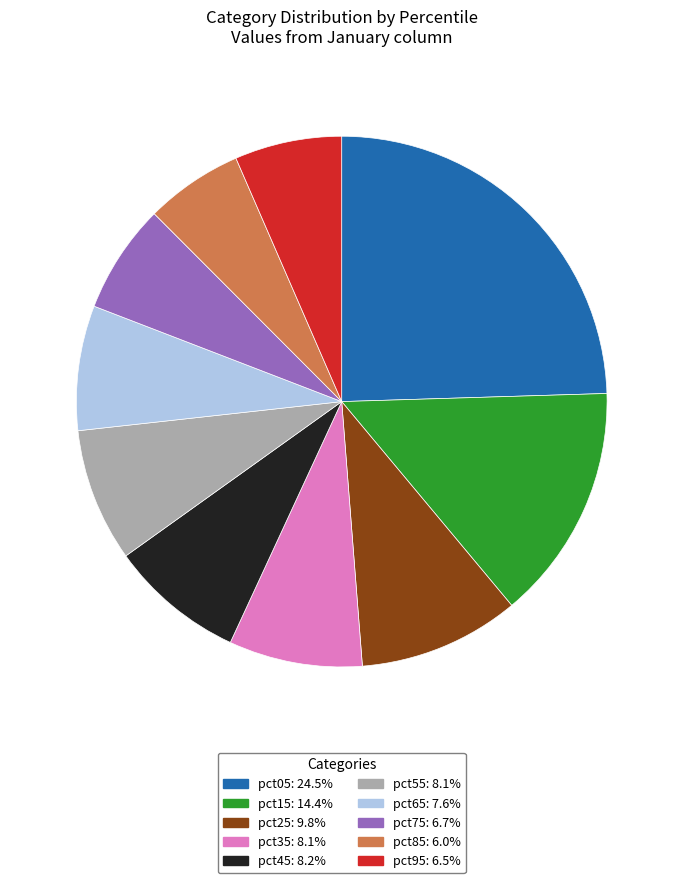

How many segments does this pie chart have?

10